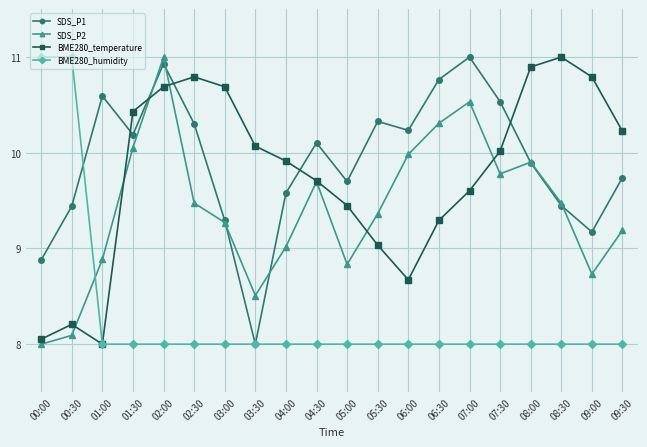

True or false: BME280_temperature has more than 2 interior local peaks.

True